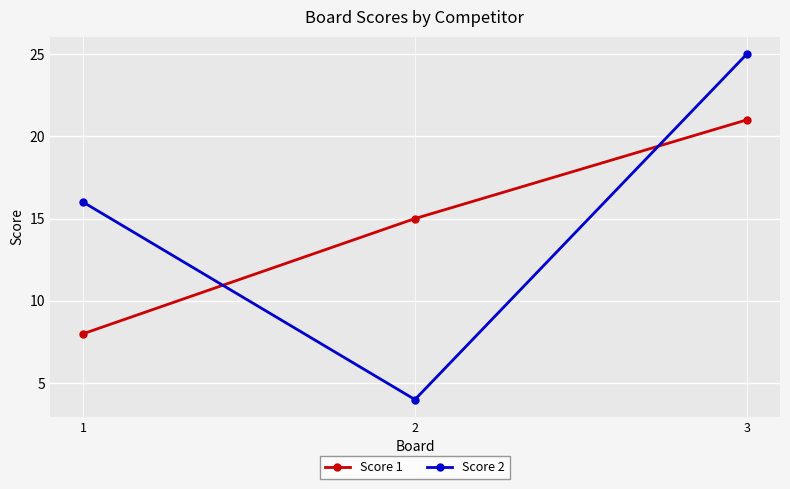

At how many categories does at least one series exceed 7?

3